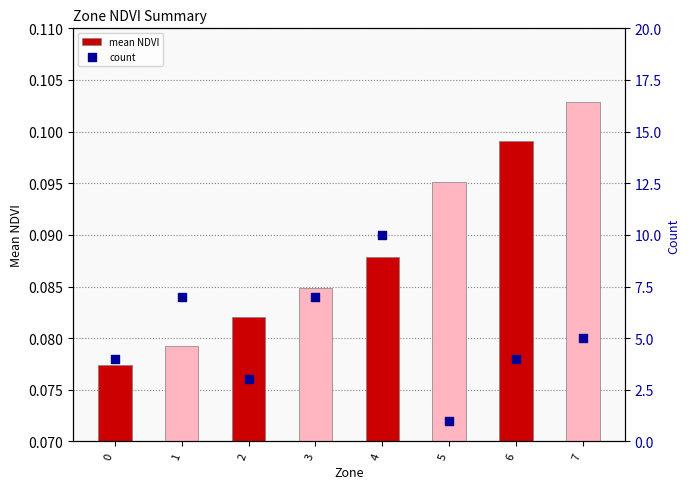

At which category is the sum across all series the highest?

4